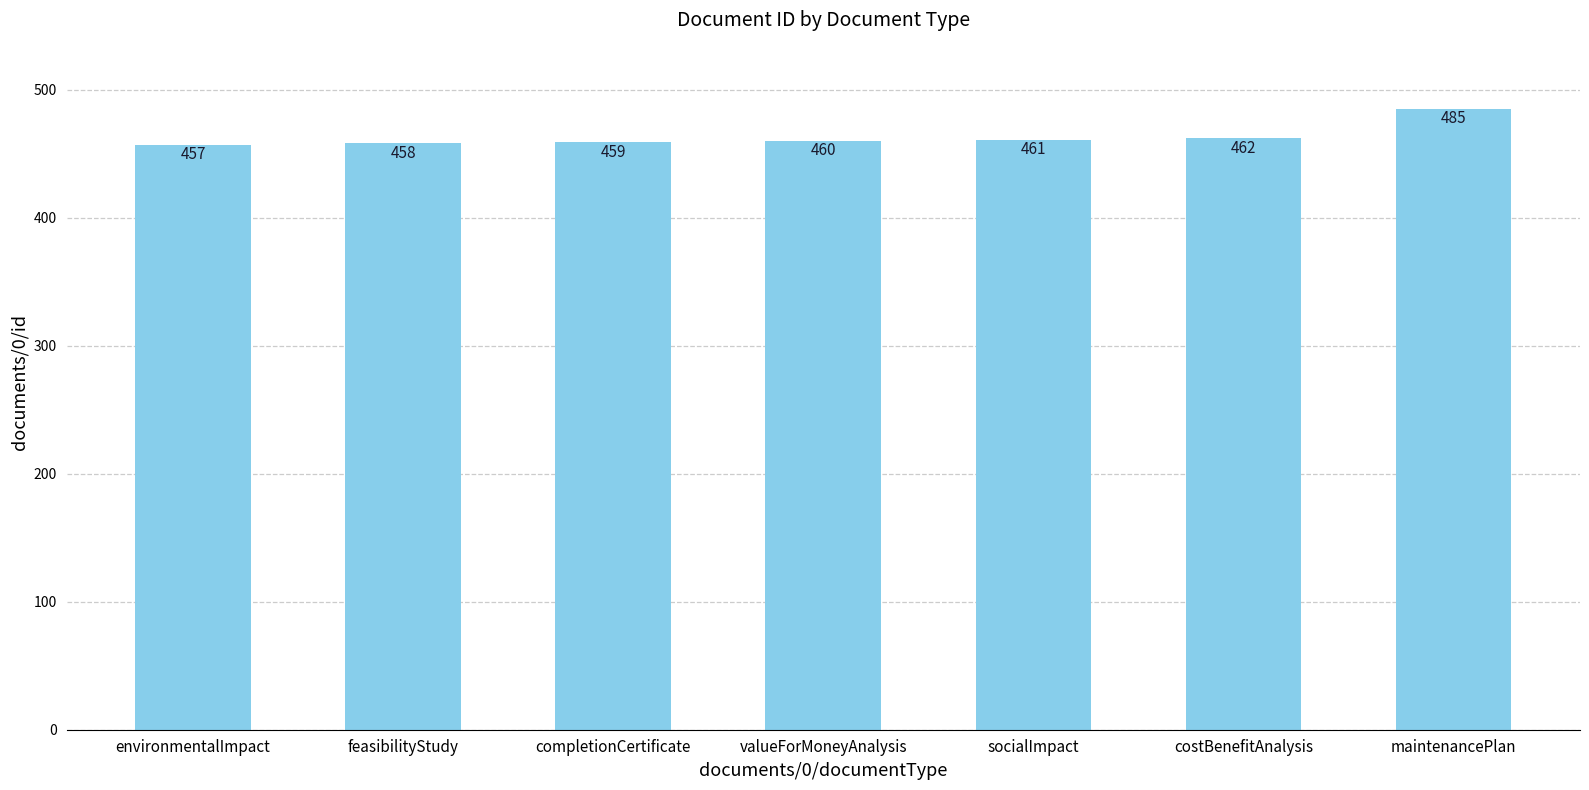

What is the minimum value shown in the chart?

457